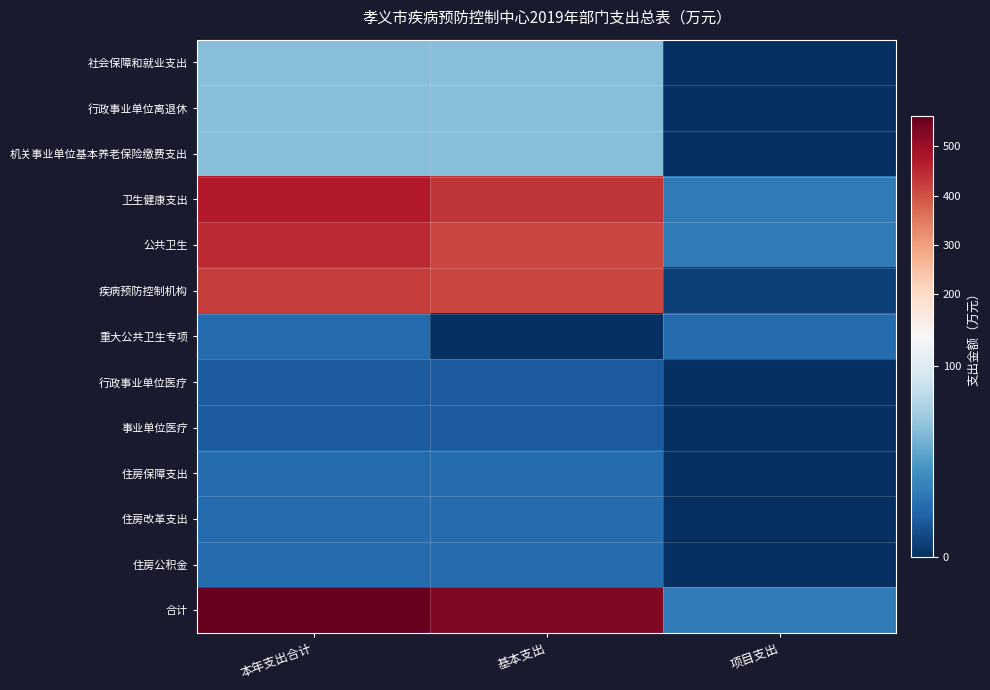

Which label corresponds to the largest value in the chart?

本年支出合计